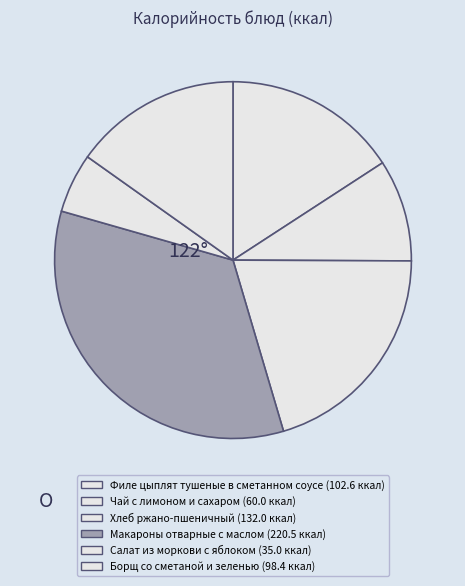

Is it true that Борщ со сметаной и зеленью is 22% of the pie?

False